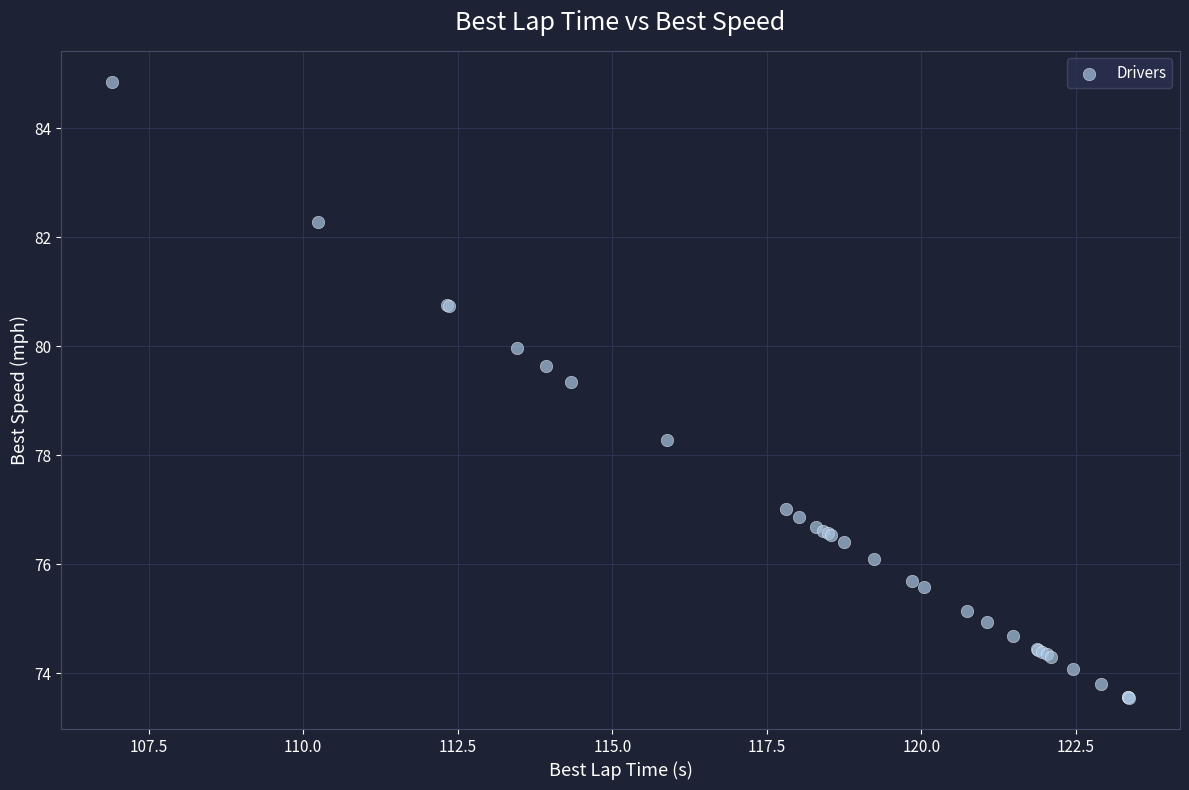

What Y value in the scatter plot is closest to 79?

79.4